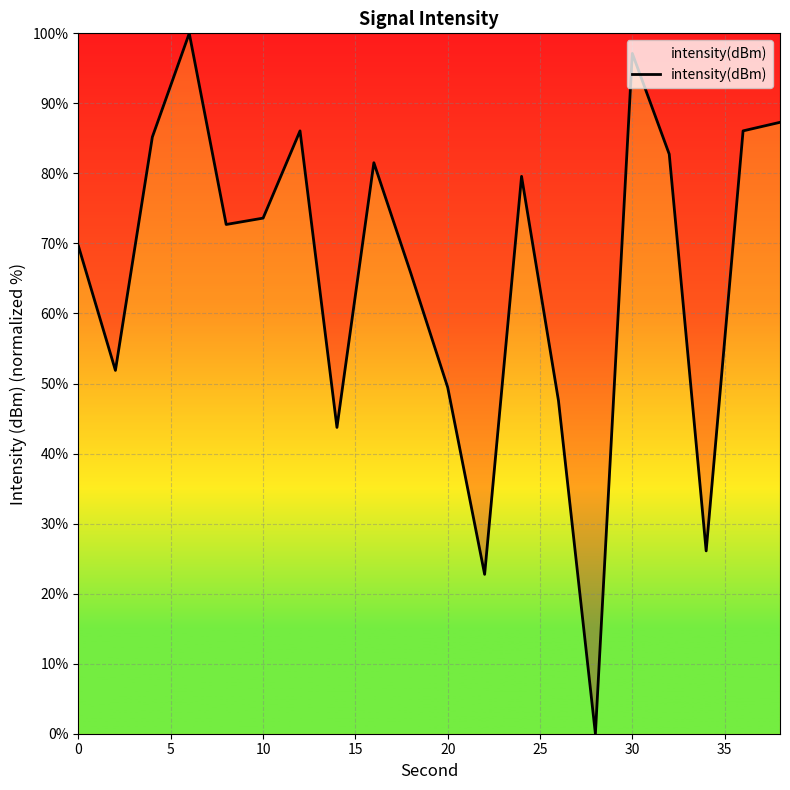

What is the greatest value displayed?

100.0